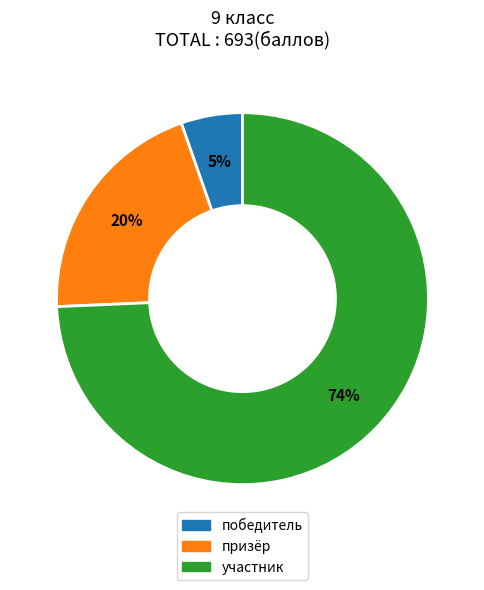

Is there a majority slice in this chart?

Yes